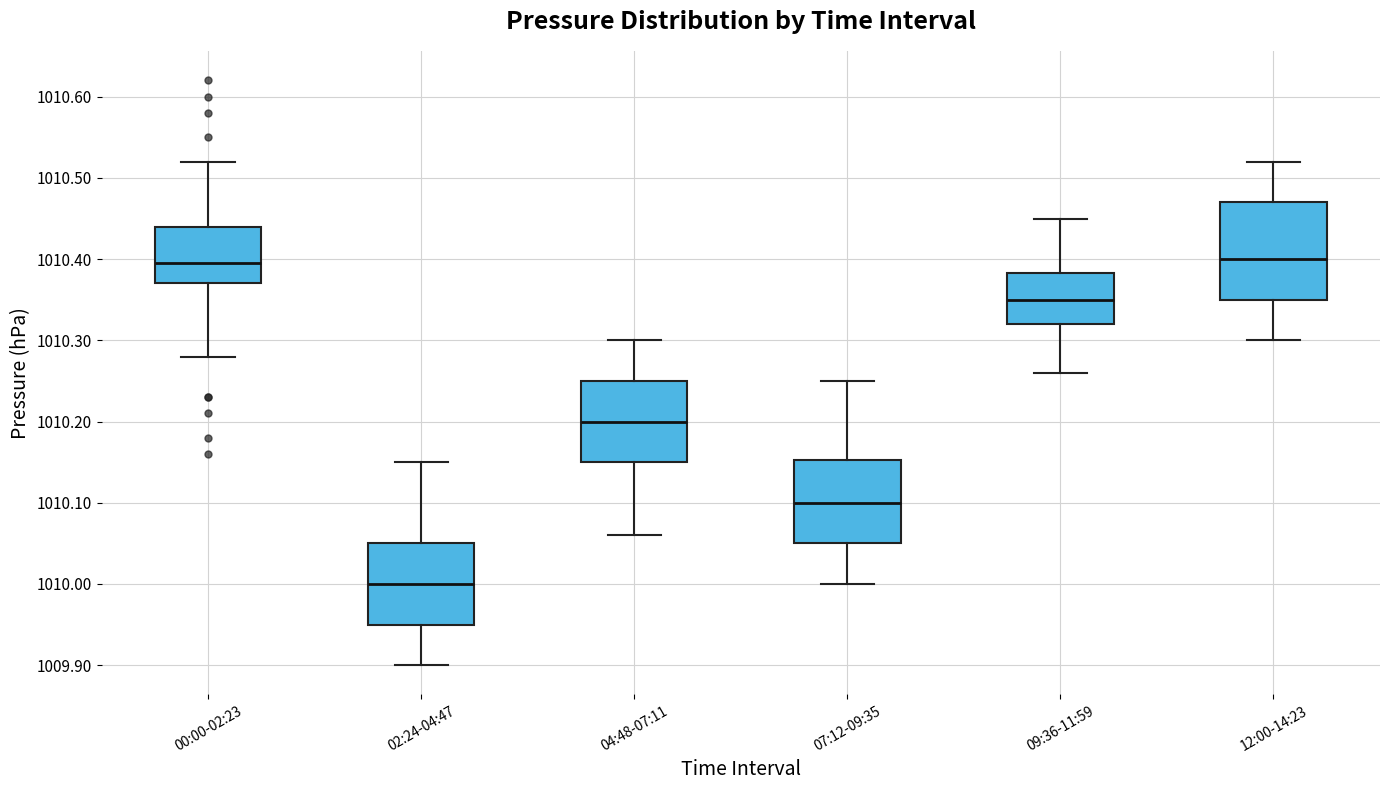

Where is the upper edge of the box for 04:48-07:11 on the y-axis? The values are not printed on the chart, so give them approximately, as read against the axis.

1010.25